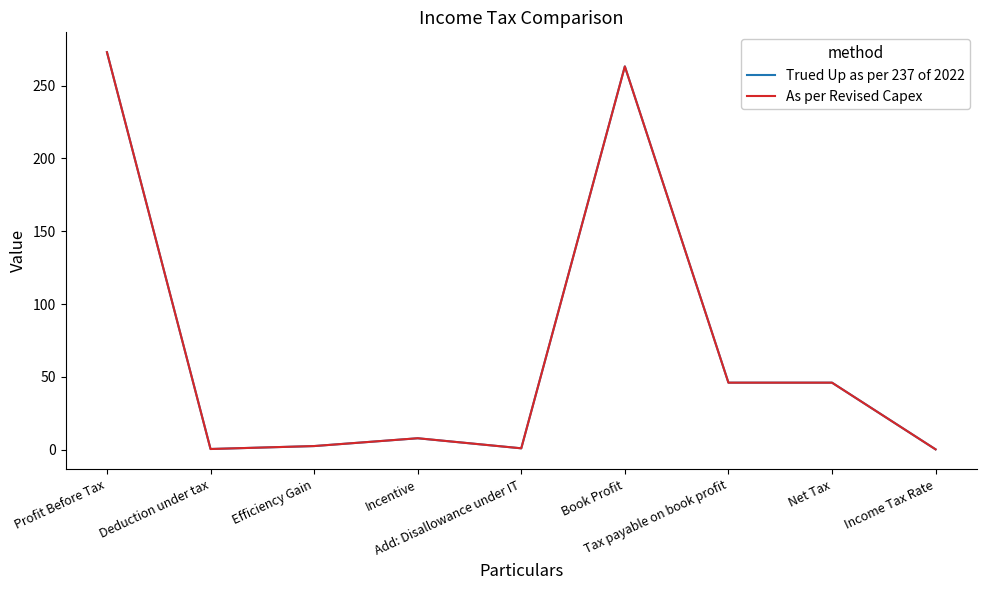

How many interior local valleys does the As per Revised Capex series have?

2